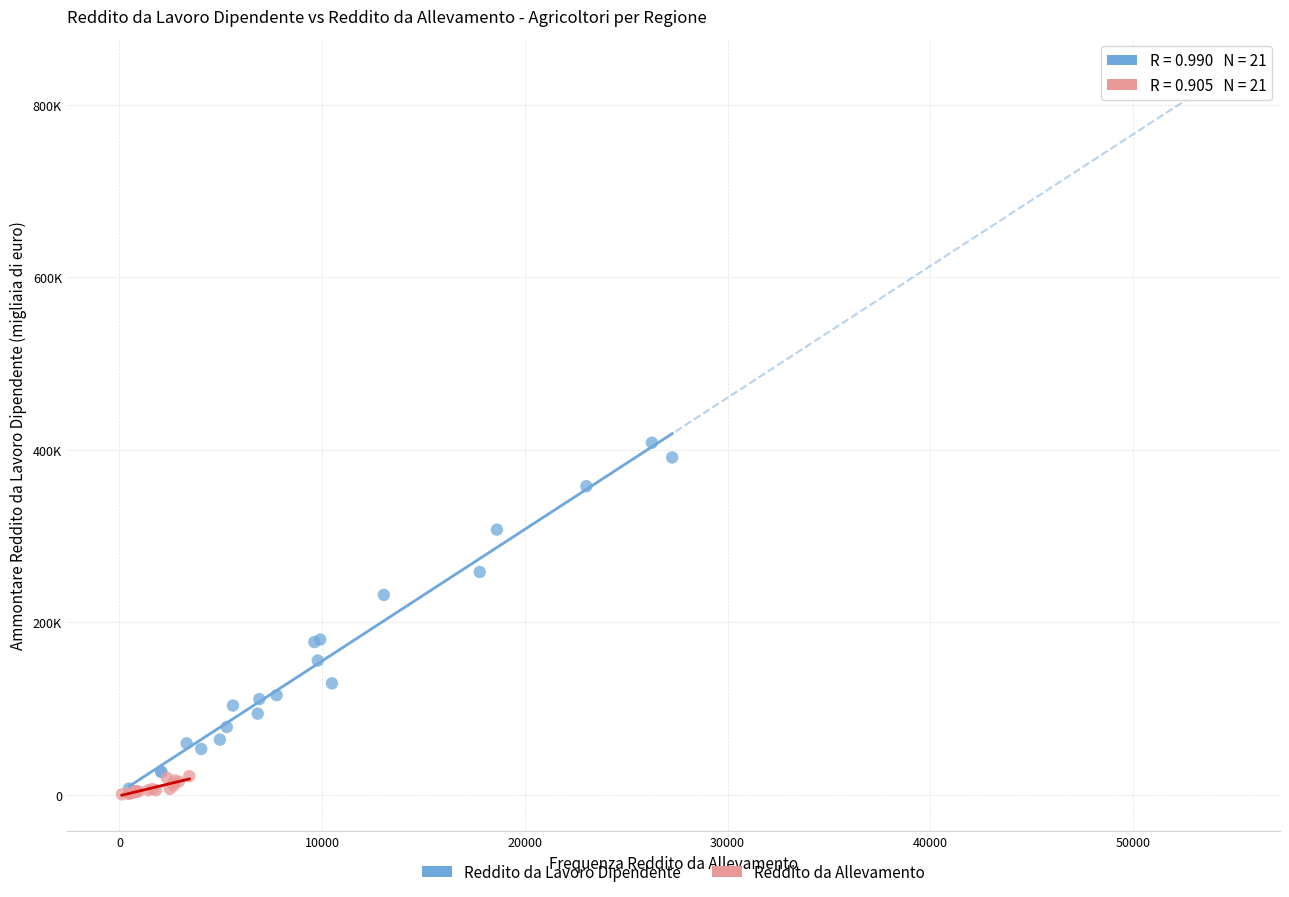

What are all the series names shown in the legend?

Reddito da Lavoro Dipendente, Reddito da Allevamento